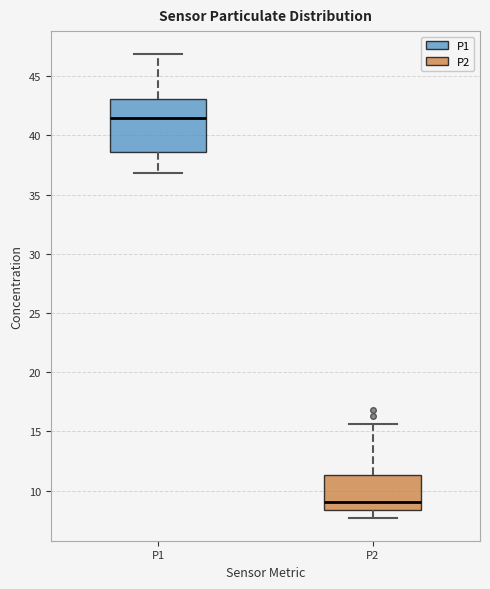

Reading left to right, transcribe this box plot: for each box, give where its median line is, the range the box spans, and where its two whiskers end, as read against the y-axis. The values are not printed on the chart, so give them approximately, as read against the axis.

P1: median 41.5, box 38.5 to 43.0, whiskers 37.0 to 47.0
P2: median 9.0, box 8.5 to 11.5, whiskers 7.5 to 15.5